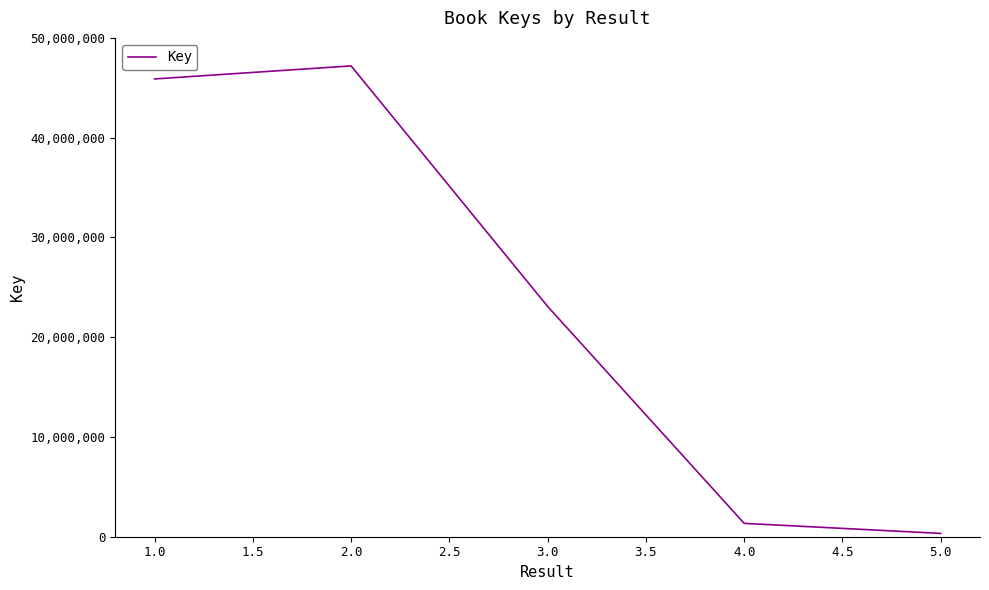

What is the average value?

23566124